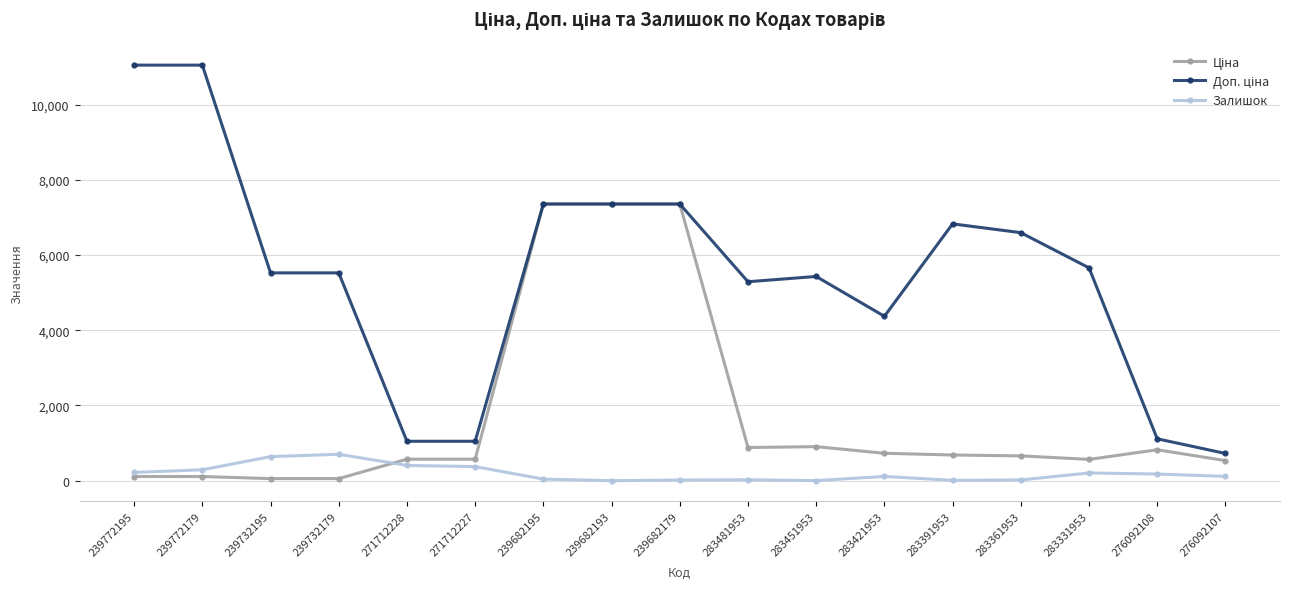

Is it true that Залишок equals 290.0 at 239772179?

True